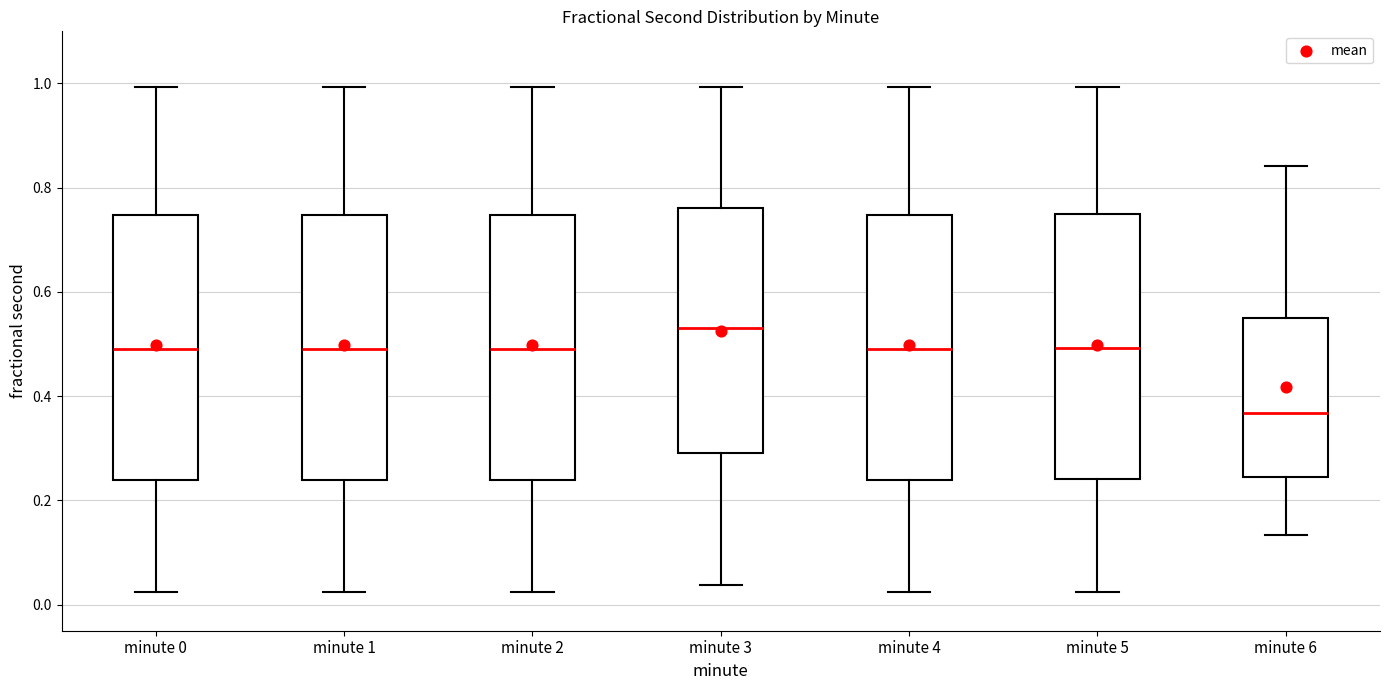

Reading left to right, transcribe this box plot: for each box, give where its median line is, the range the box spans, and where its two whiskers end, as read against the y-axis. The values are not printed on the chart, so give them approximately, as read against the axis.

minute 0: median 0.50, box 0.24 to 0.74, whiskers 0.02 to 1.00
minute 1: median 0.50, box 0.24 to 0.74, whiskers 0.02 to 1.00
minute 2: median 0.50, box 0.24 to 0.74, whiskers 0.02 to 1.00
minute 3: median 0.54, box 0.30 to 0.76, whiskers 0.04 to 1.00
minute 4: median 0.50, box 0.24 to 0.74, whiskers 0.02 to 1.00
minute 5: median 0.50, box 0.24 to 0.74, whiskers 0.02 to 1.00
minute 6: median 0.36, box 0.24 to 0.56, whiskers 0.14 to 0.84